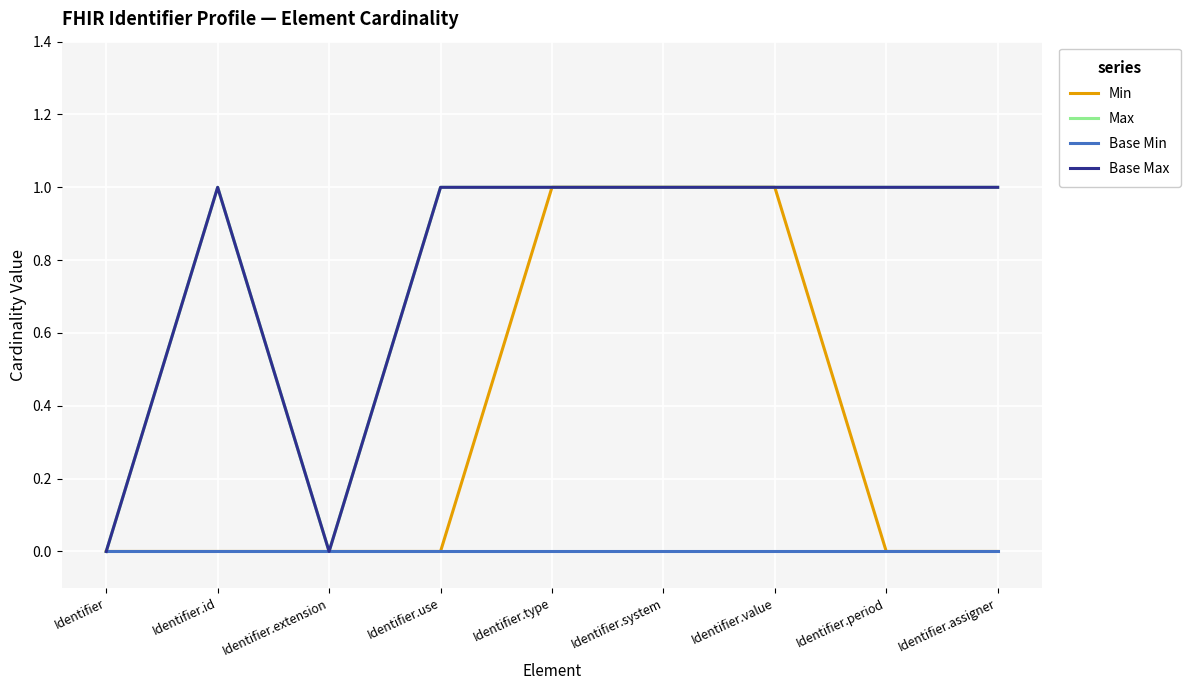

True or false: Min and Base Max cross at least once.

False